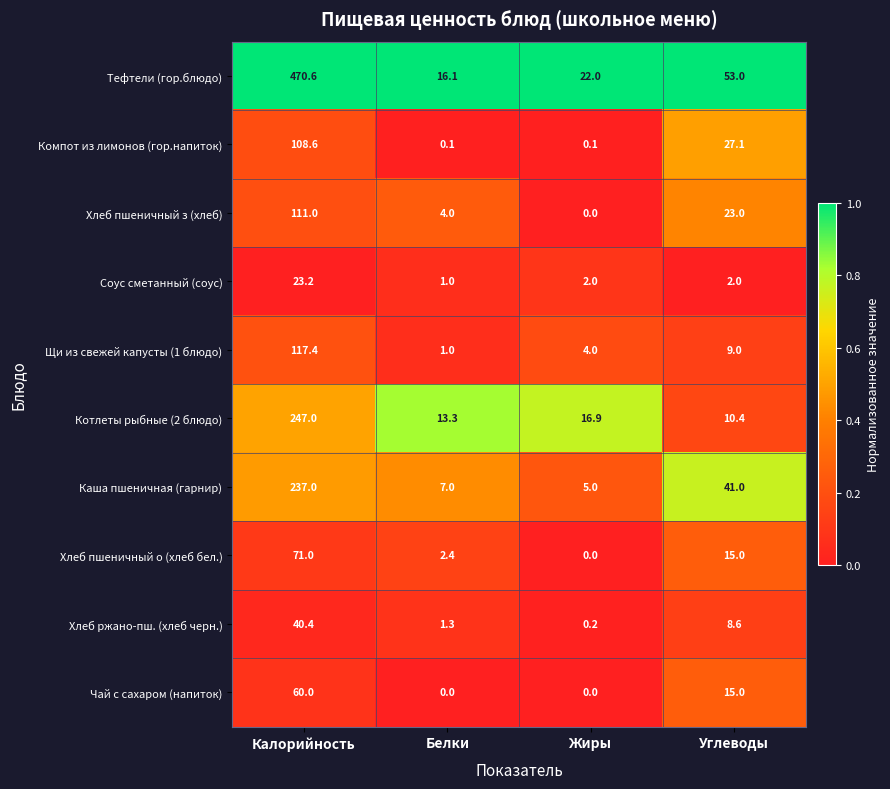

The value of Щи из свежей капусты (1 блюдо) at Калорийность is 178.3. True or false?

False